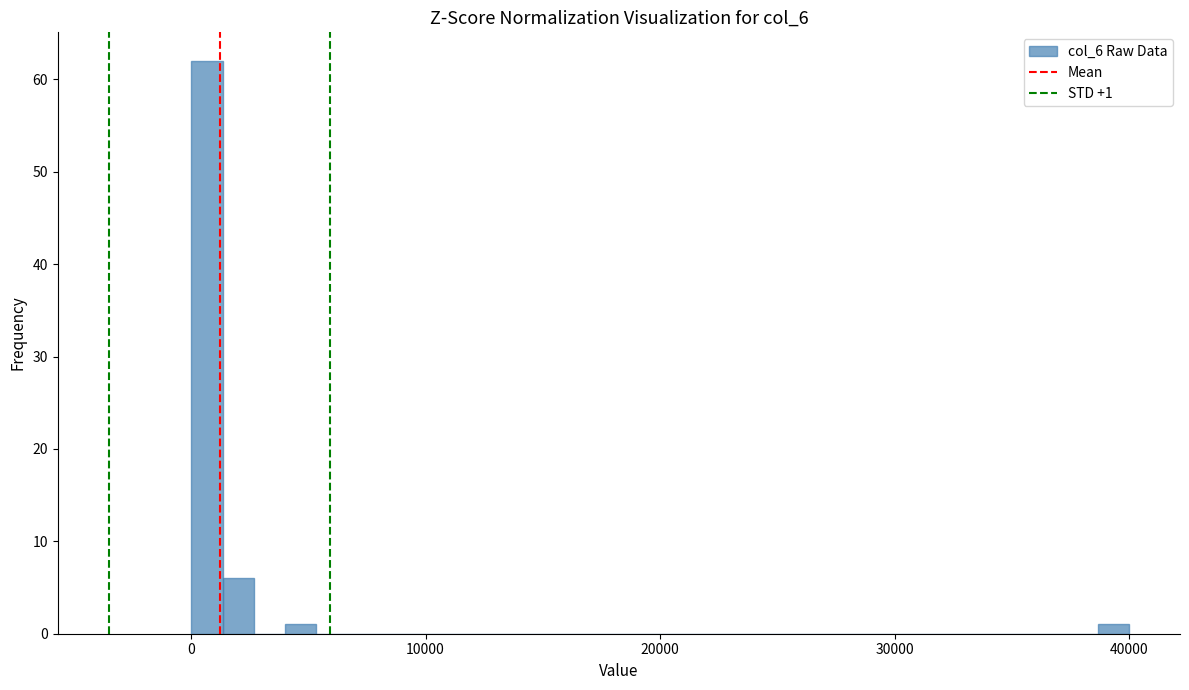

Around what value on the x-axis is the tallest bar? Give the approximate position of its centre, as read against the axis.

1000